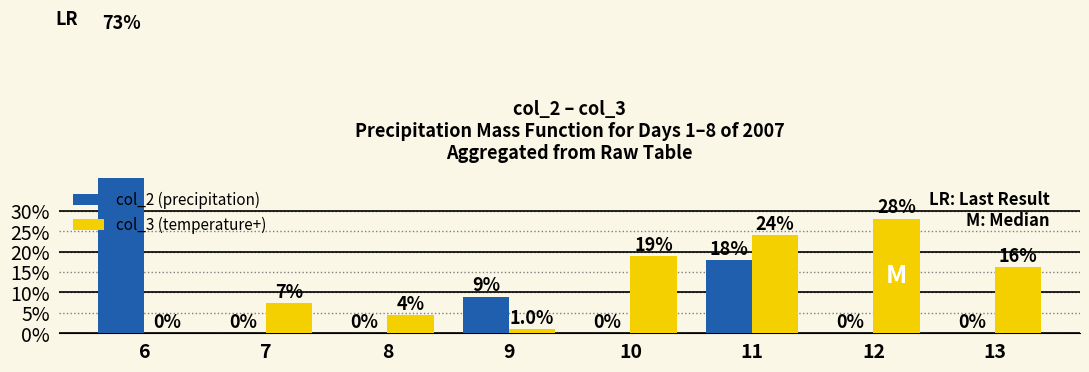

Is it true that col_3 (temperature+) equals 28.1 at 12?

True